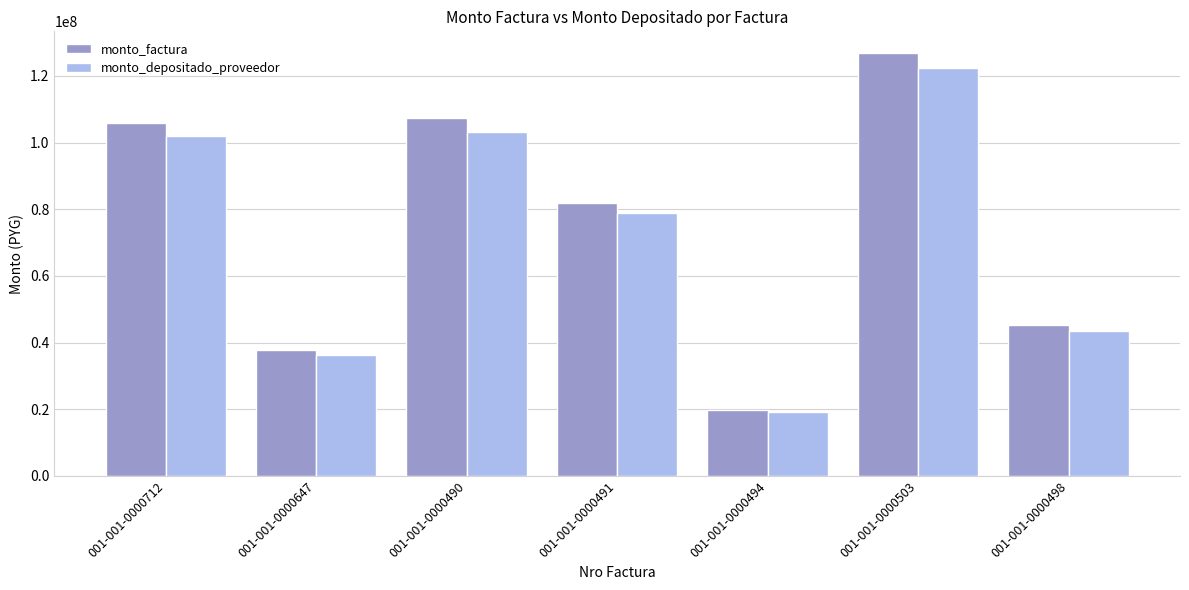

What is the value of the monto_depositado_proveedor bar at the 6th from the left?

122300237